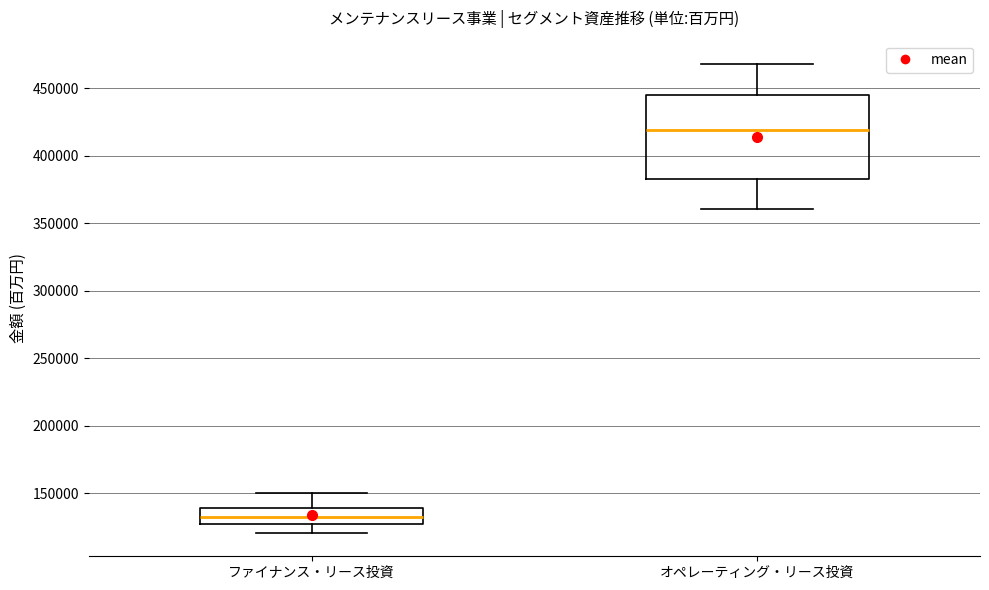

Reading left to right, transcribe this box plot: for each box, give where its median line is, the range the box spans, and where its two whiskers end, as read against the y-axis. The values are not printed on the chart, so give them approximately, as read against the axis.

ファイナンス・リース投資: median 135000, box 125000 to 140000, whiskers 120000 to 150000
オペレーティング・リース投資: median 420000, box 385000 to 445000, whiskers 360000 to 470000